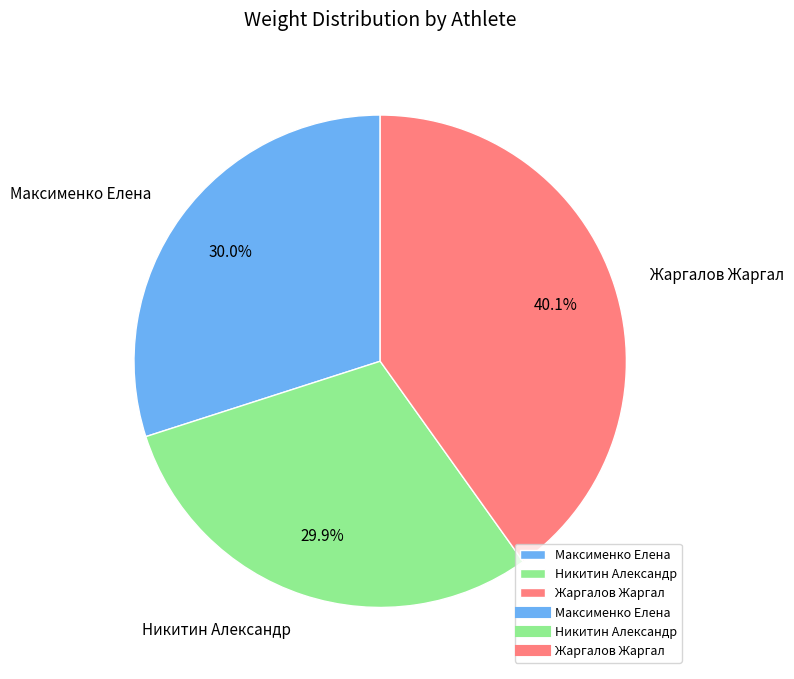

What is the largest slice in the pie chart?

Жаргалов Жаргал